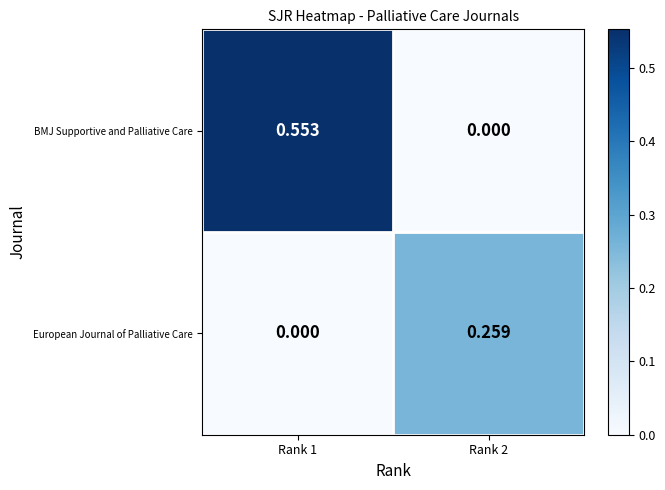

Between Rank 1 and Rank 2, which series saw the biggest shift?

BMJ Supportive and Palliative Care